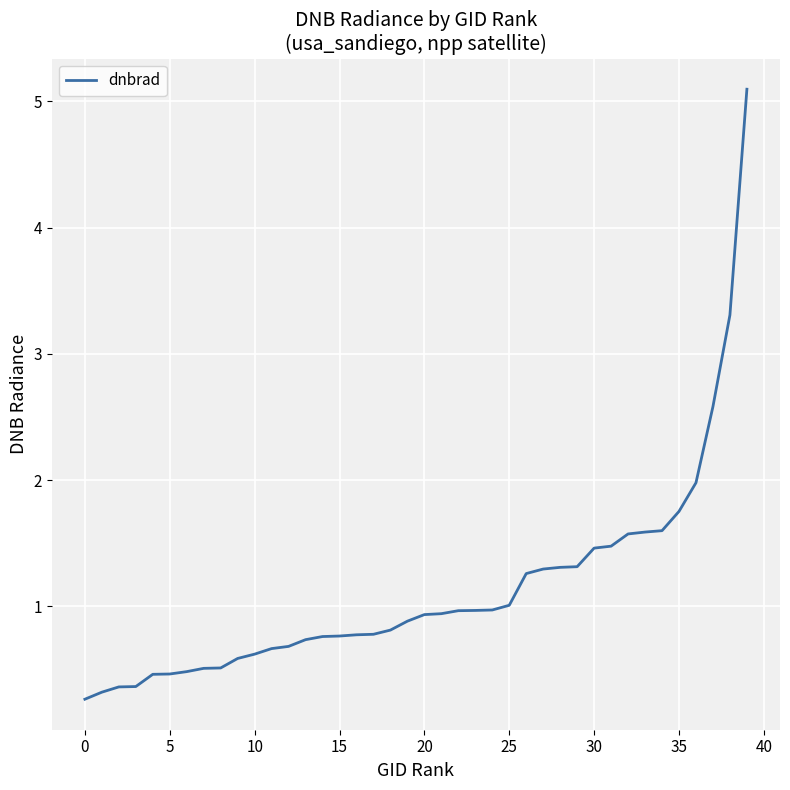

What is the difference between the maximum and minimum values?

4.8